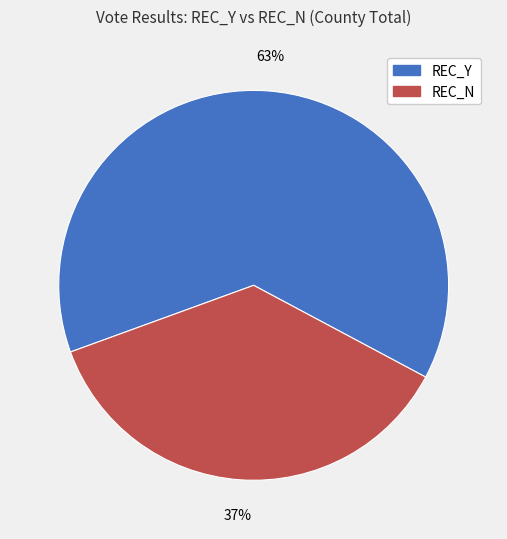

How many segments does this pie chart have?

2